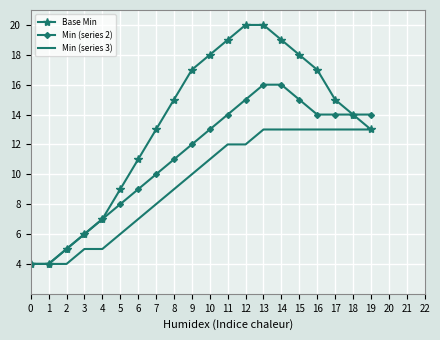

What is the maximum value for Min (series 2)?

16